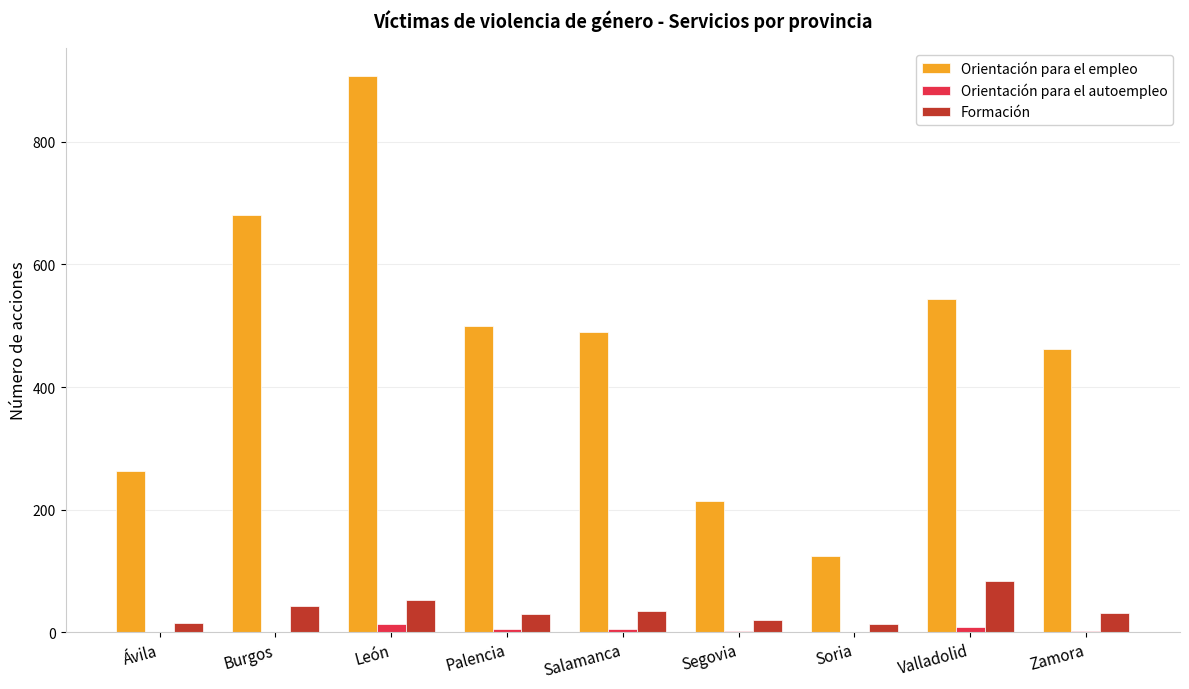

Are the bars horizontal?

No